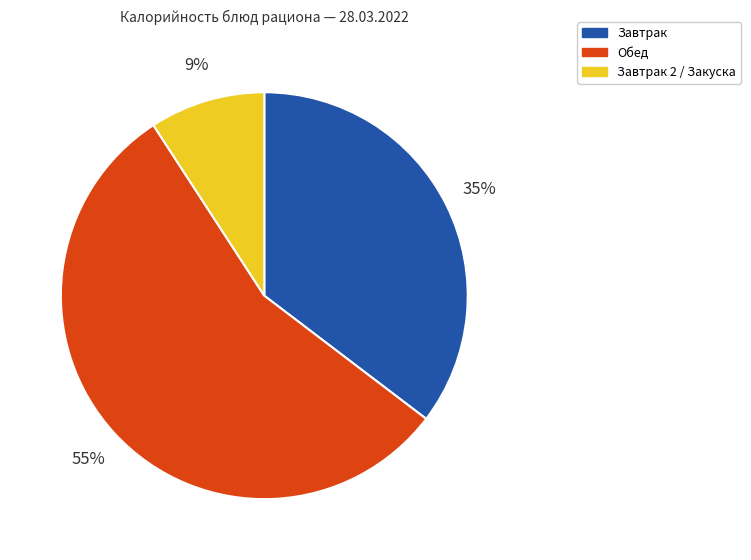

To the nearest percent, what portion does Завтрак 2 / Закуска represent?

9%